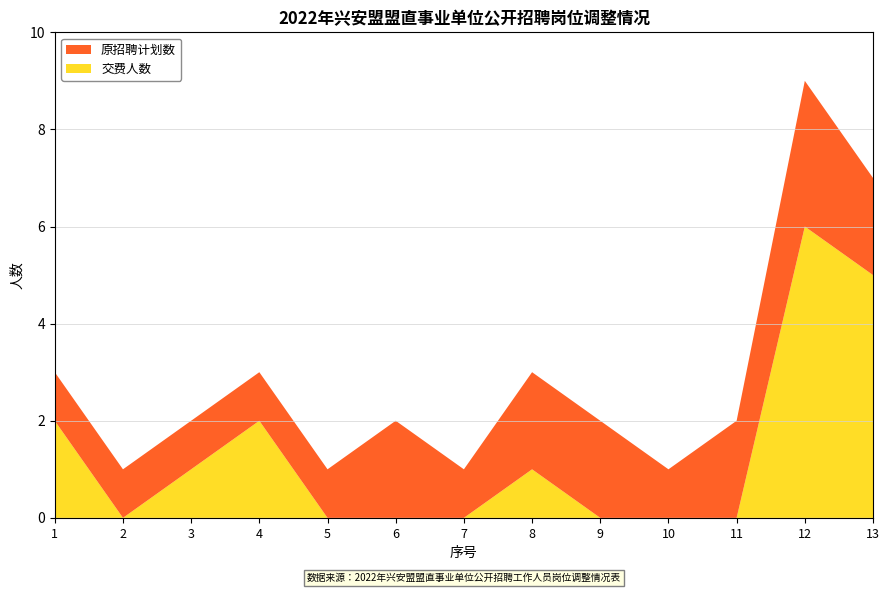

Reading left to right, extract all data points from this chart.

交费人数: 1=2	2=0	3=1	4=2	5=0	6=0	7=0	8=1	9=0	10=0	11=0	12=6	13=5
原招聘计划数: 1=1	2=1	3=1	4=1	5=1	6=2	7=1	8=2	9=2	10=1	11=2	12=3	13=2